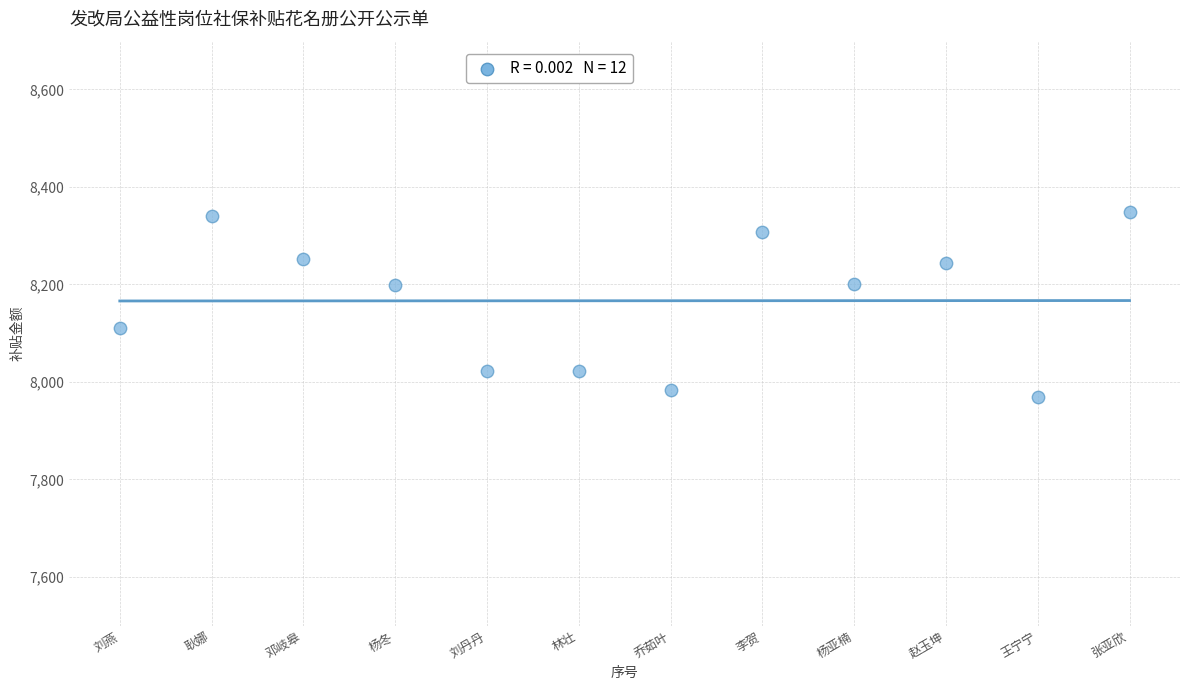

What is the average X value?

6.5